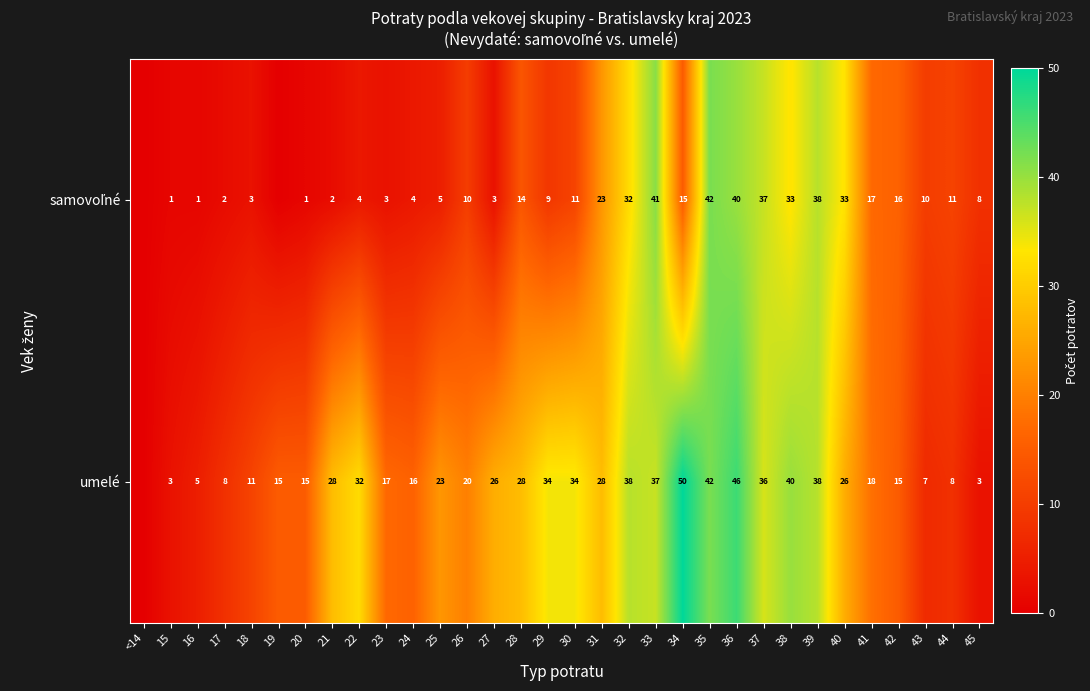

What is the total value across all series at 23?

20